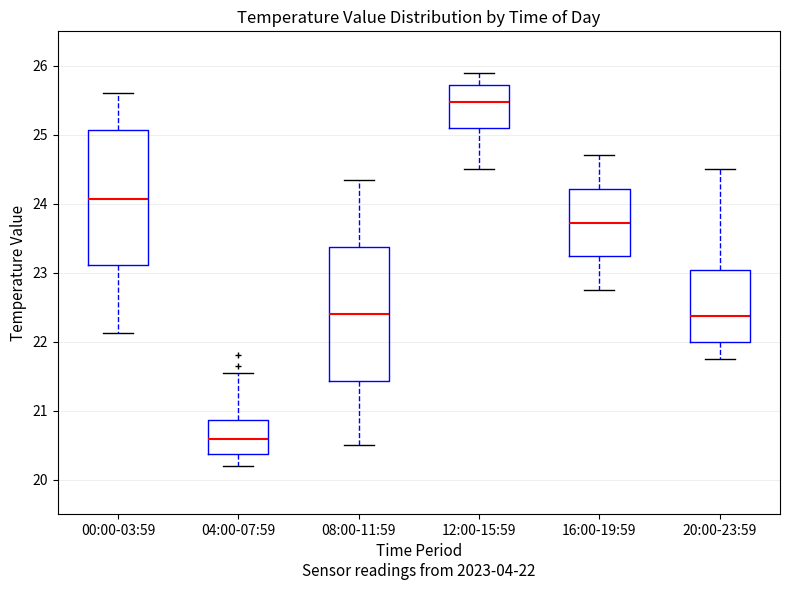

Reading left to right, read every box against the y-axis: the position of its median line, the range the box covers, and the ends of its whiskers. The values are not printed on the chart, so give them approximately, as read against the axis.

00:00-03:59: median 24.1, box 23.1 to 25.1, whiskers 22.1 to 25.6
04:00-07:59: median 20.6, box 20.4 to 20.9, whiskers 20.2 to 21.6
08:00-11:59: median 22.4, box 21.4 to 23.4, whiskers 20.5 to 24.4
12:00-15:59: median 25.5, box 25.1 to 25.7, whiskers 24.5 to 25.9
16:00-19:59: median 23.7, box 23.2 to 24.2, whiskers 22.8 to 24.7
20:00-23:59: median 22.4, box 22.0 to 23.0, whiskers 21.8 to 24.5